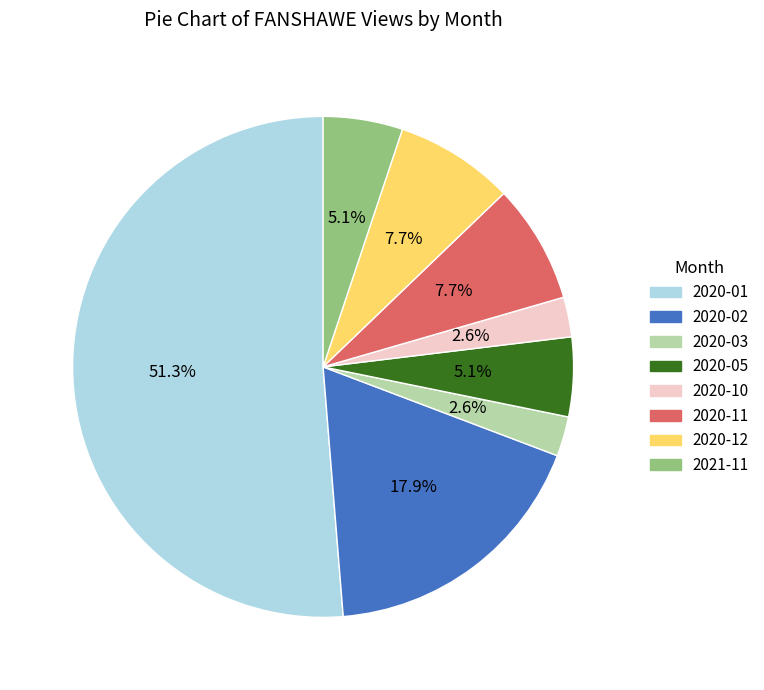

To the nearest percent, what is the difference between the largest and smallest slice percentages?

49%